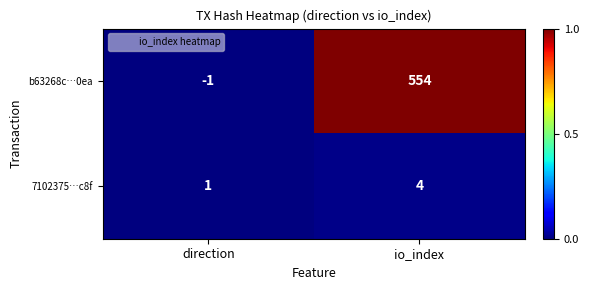

Reading left to right, what are all the values shown in this chart?

b63268c…0ea: -1	554
7102375…c8f: 1	4